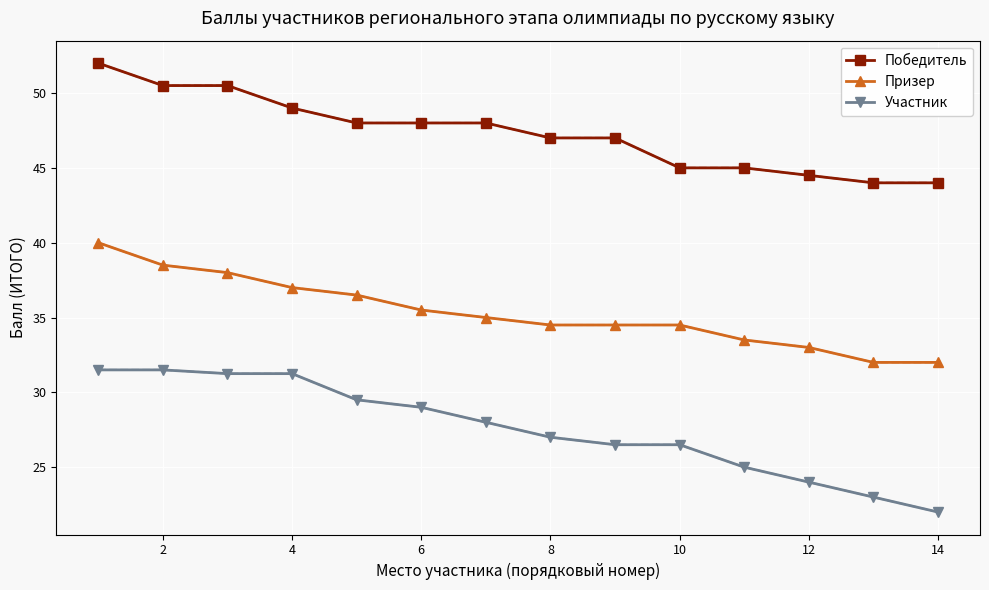

What is the sum of all Победитель values?

662.5